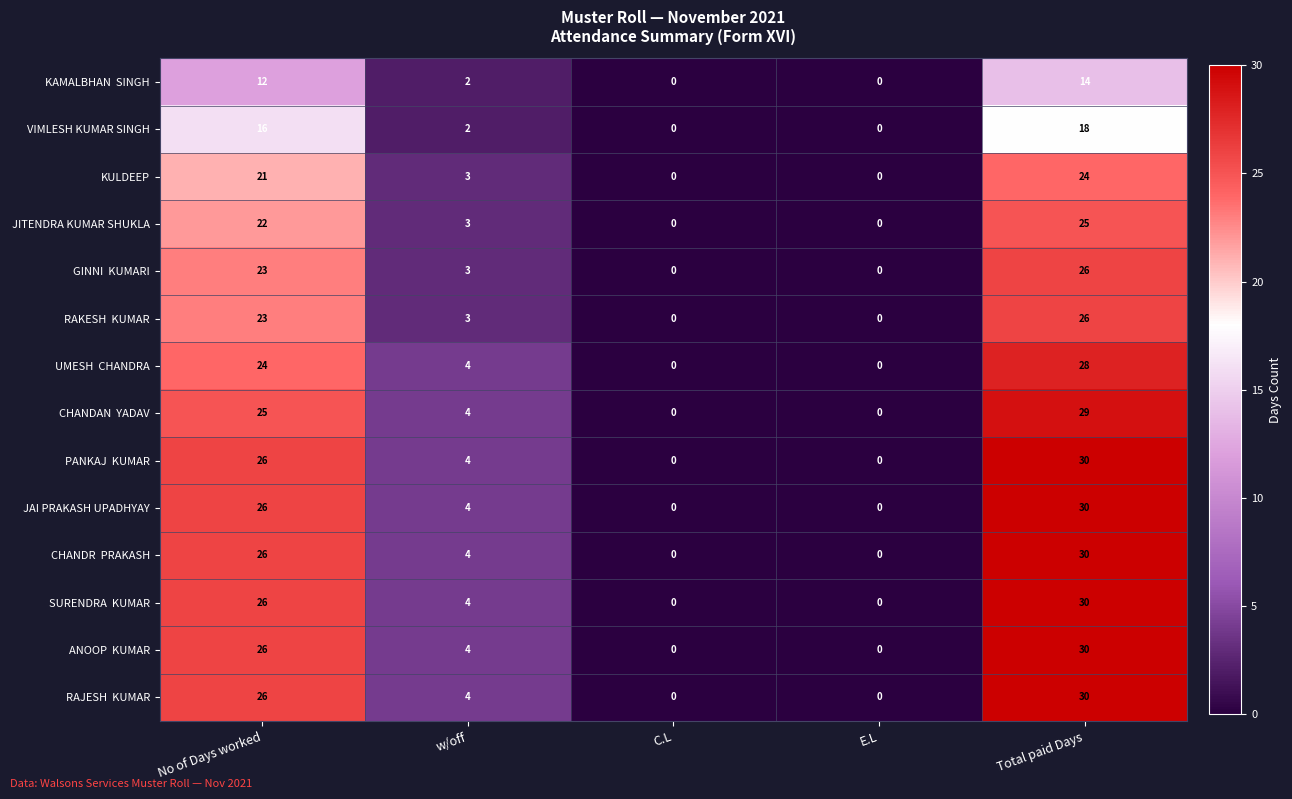

What is the sum of the VIMLESH KUMAR SINGH values at No of Days worked and w/off?

18